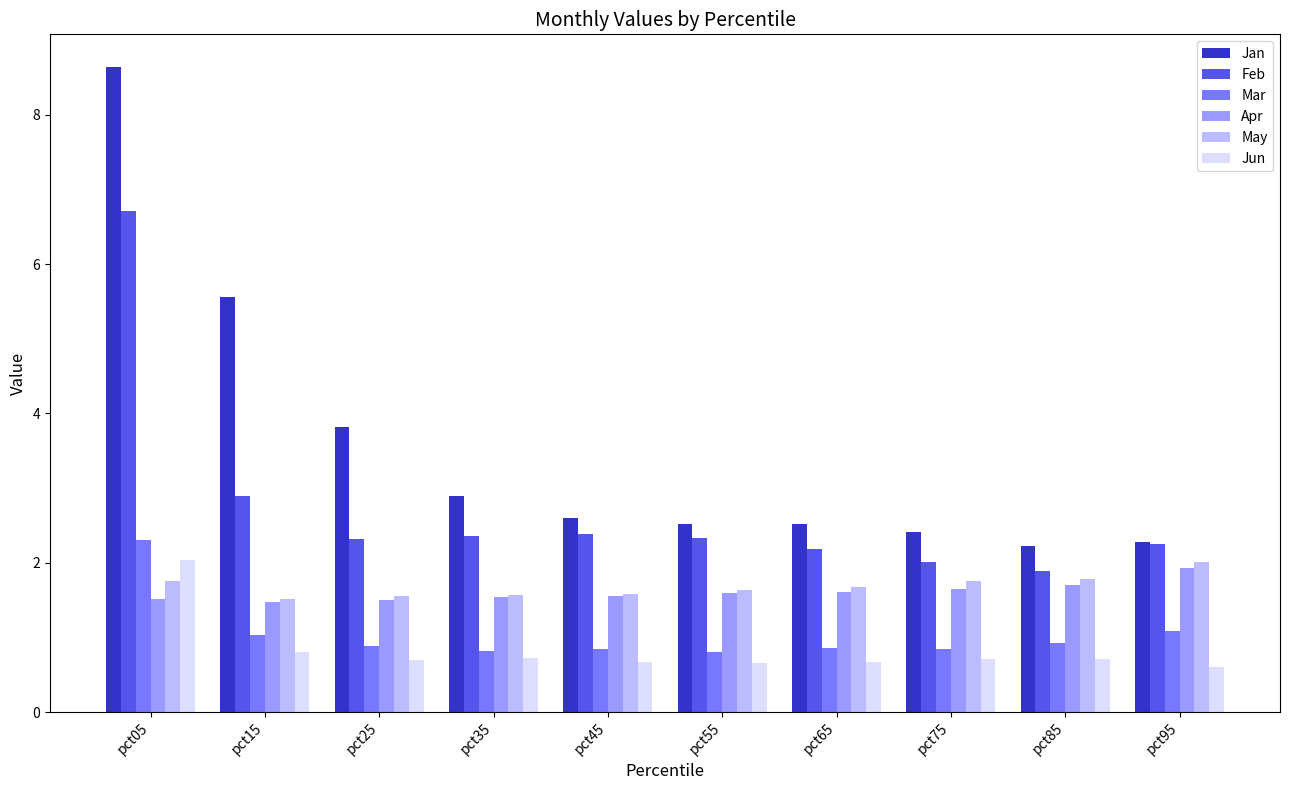

What is the greatest value displayed?

8.6